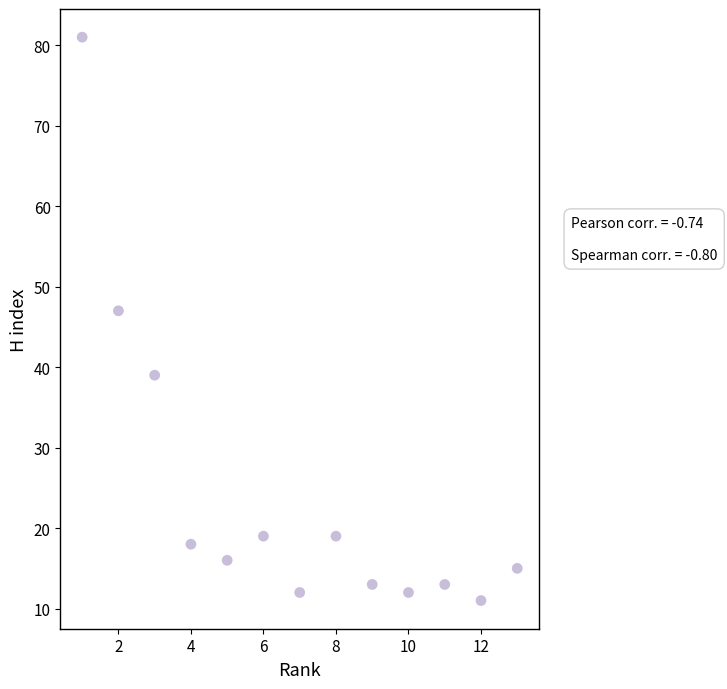

What is the range of X values (max minus min)?

12